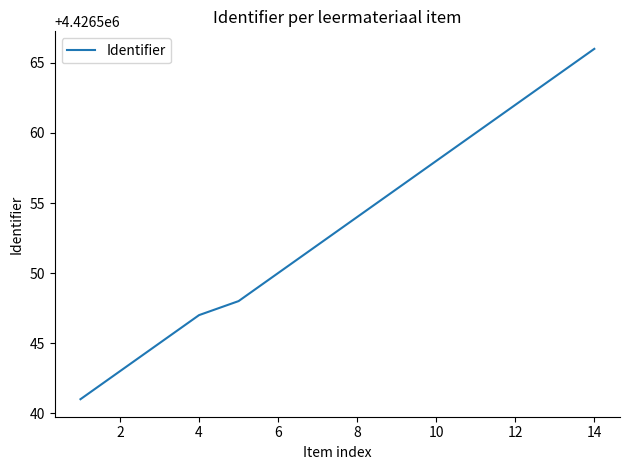

What is the difference between the maximum and minimum values?

25